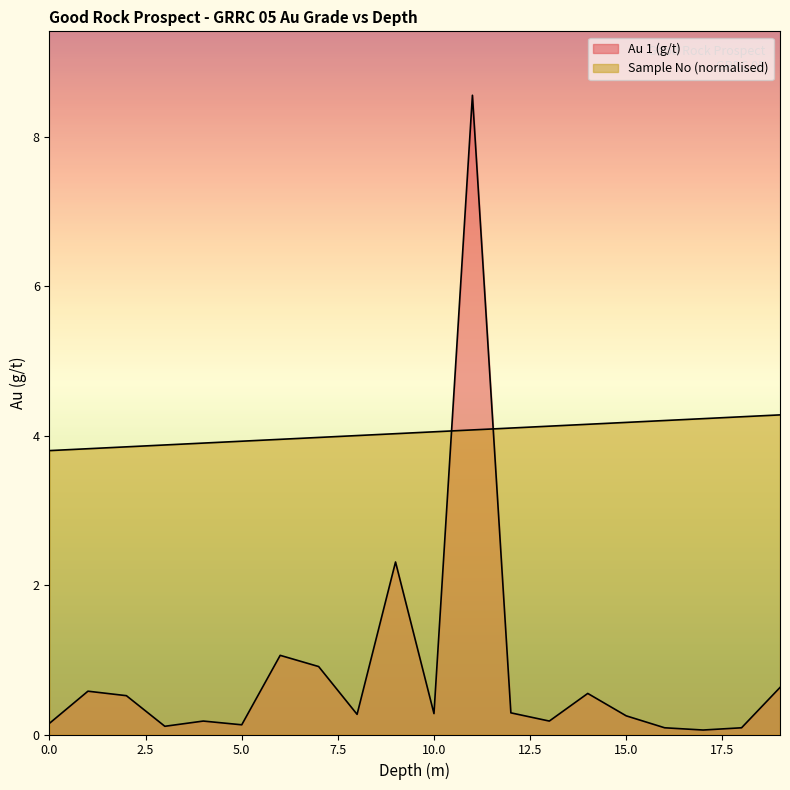

At which category is the sum across all series the highest?

11